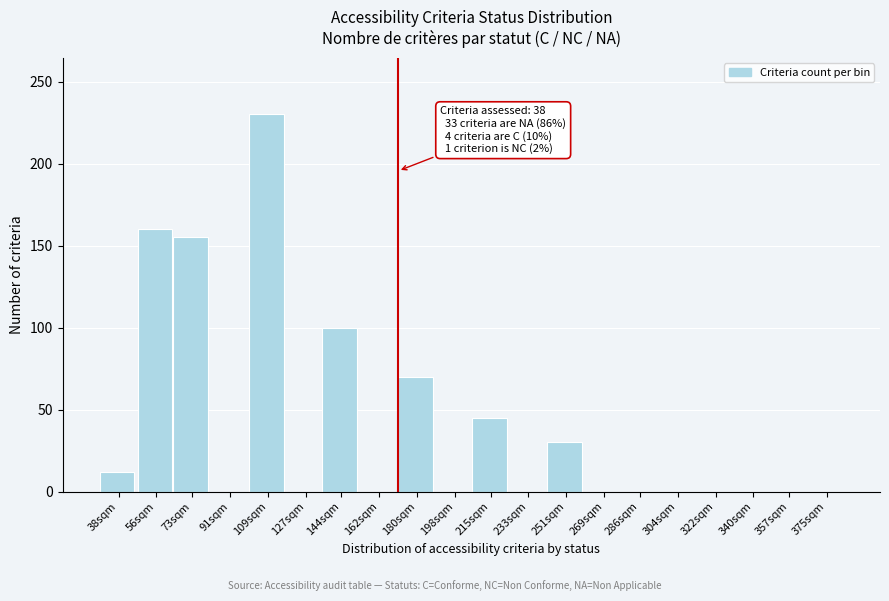

Reading left to right, list all the values displayed in this chart.

38sqm=12	56sqm=160	73sqm=155	91sqm=0	109sqm=230	127sqm=0	144sqm=100	162sqm=0	180sqm=70	198sqm=0	215sqm=45	233sqm=0	251sqm=30	269sqm=0	286sqm=0	304sqm=0	322sqm=0	340sqm=0	357sqm=0	375sqm=0